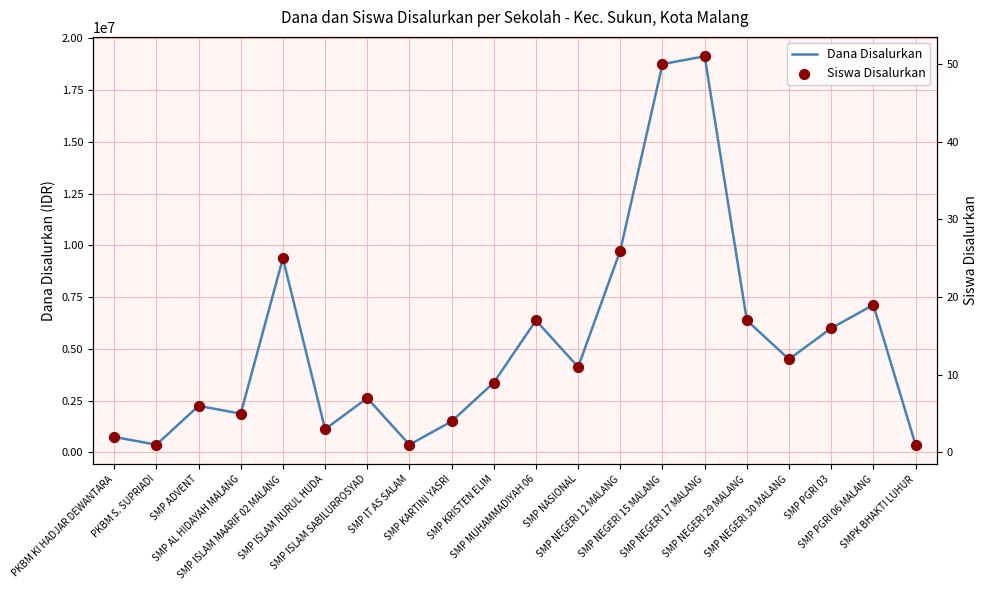

Is the value of Siswa Disalurkan at SMP NEGERI 15 MALANG greater than the value of Dana Disalurkan at SMP PGRI 06 MALANG?

No